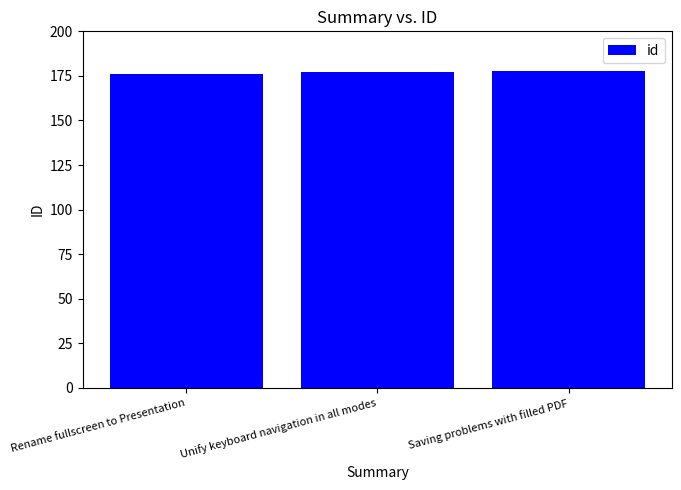

What is the maximum value shown in the chart?

178